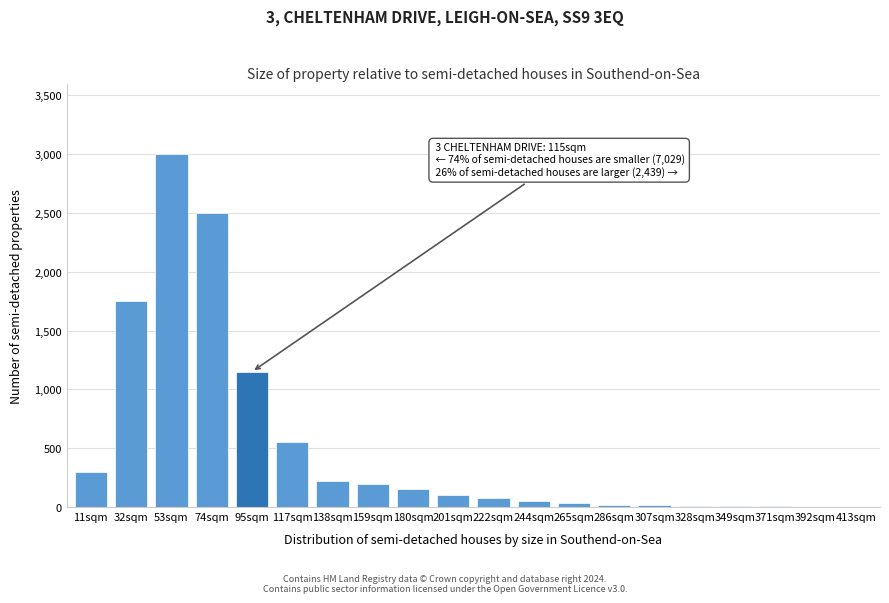

What is the change in value from 138sqm to 222sqm?

-150